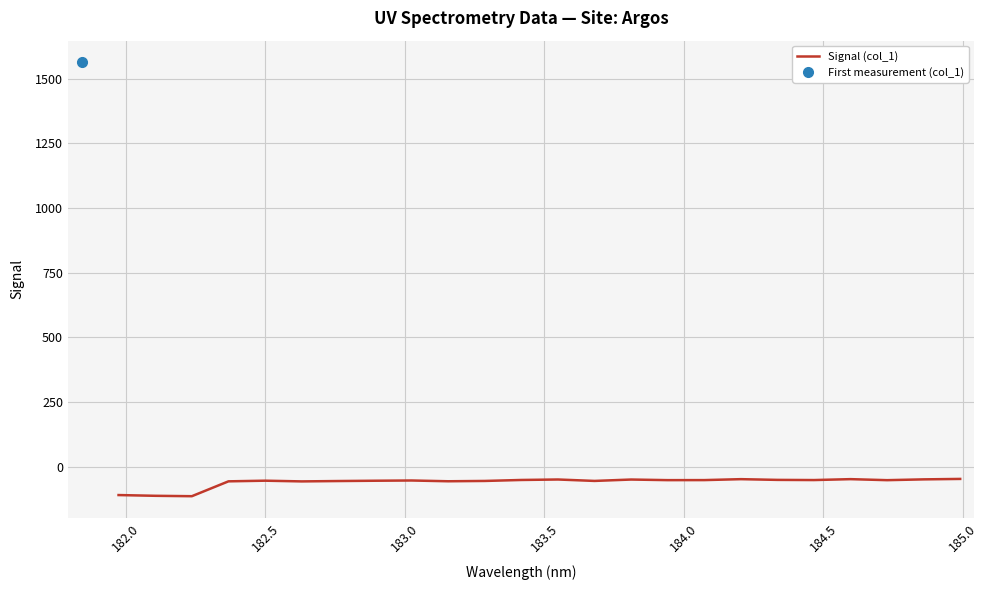

What is the maximum value for Signal (col_1)?

-48.0